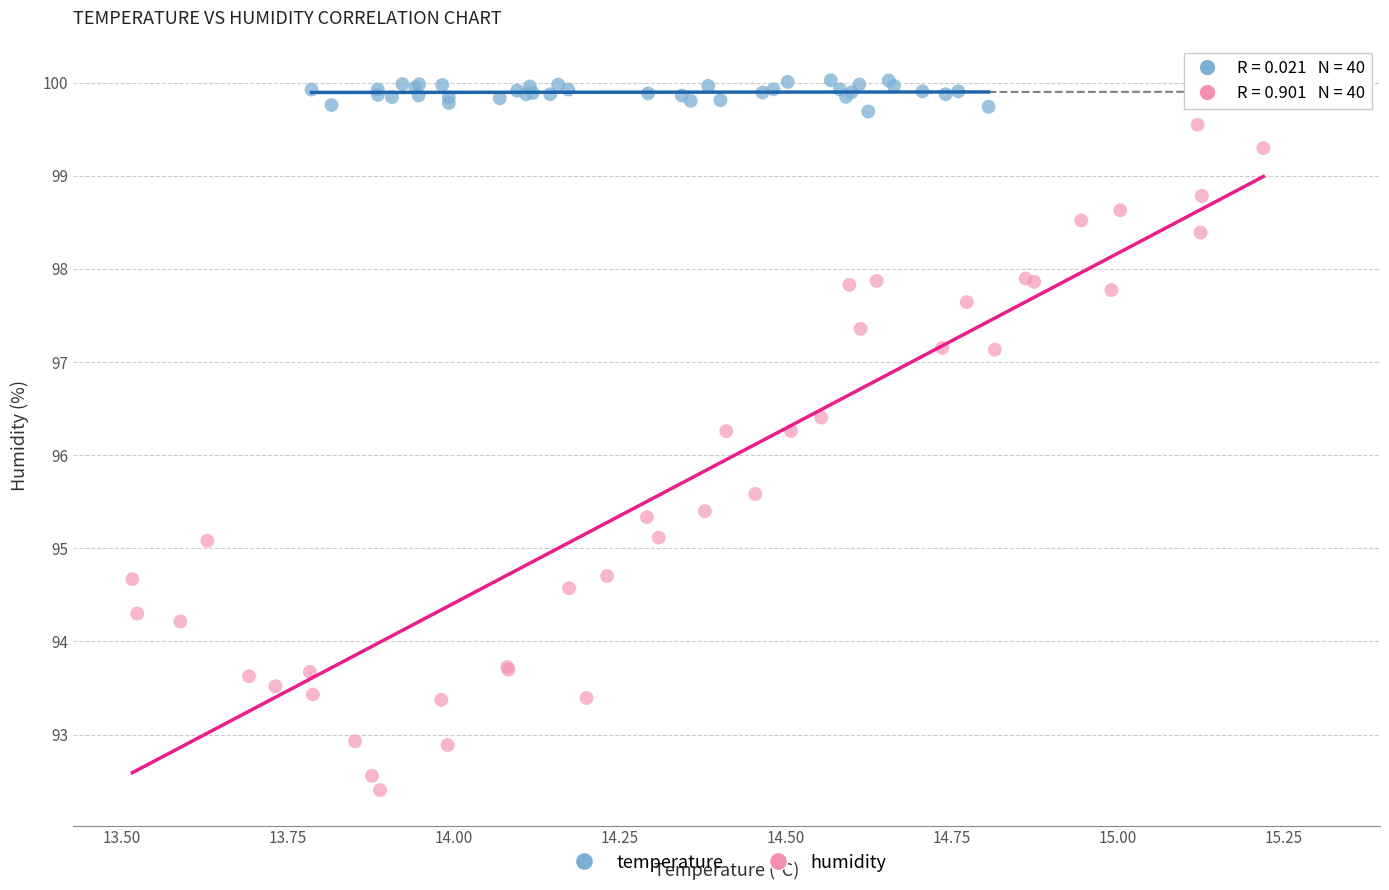

Which series contains the lowest Y value?

humidity